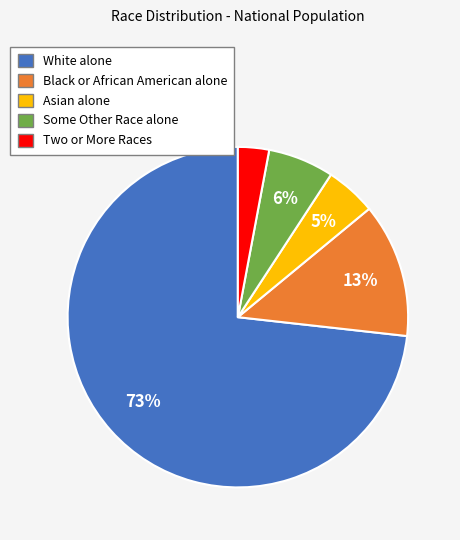

Is it true that Black or African American alone is 24% of the pie?

False